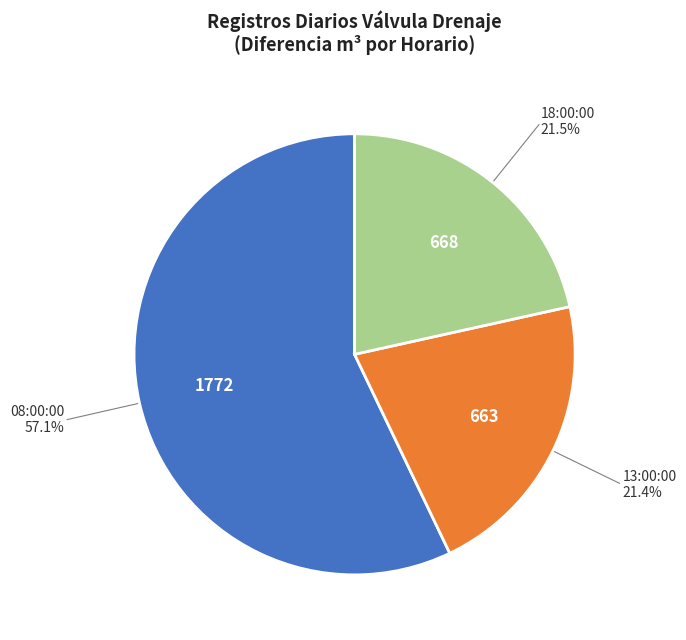

True or false: 08:00:00 accounts for 45% of the total.

False